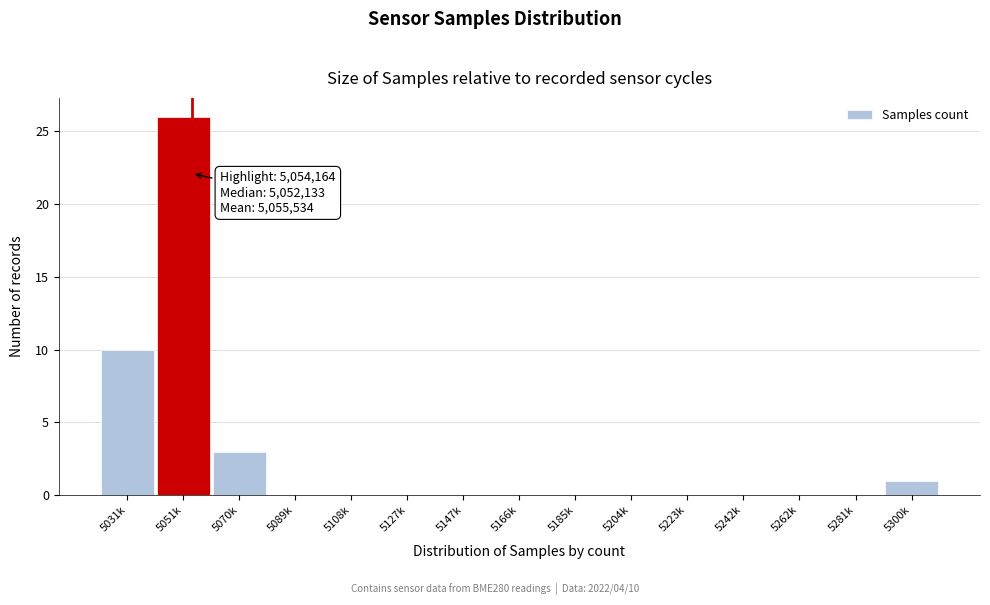

Reading left to right, extract all data points from this chart.

5031k=10	5051k=26	5070k=3	5089k=0	5108k=0	5127k=0	5147k=0	5166k=0	5185k=0	5204k=0	5223k=0	5242k=0	5262k=0	5281k=0	5300k=1